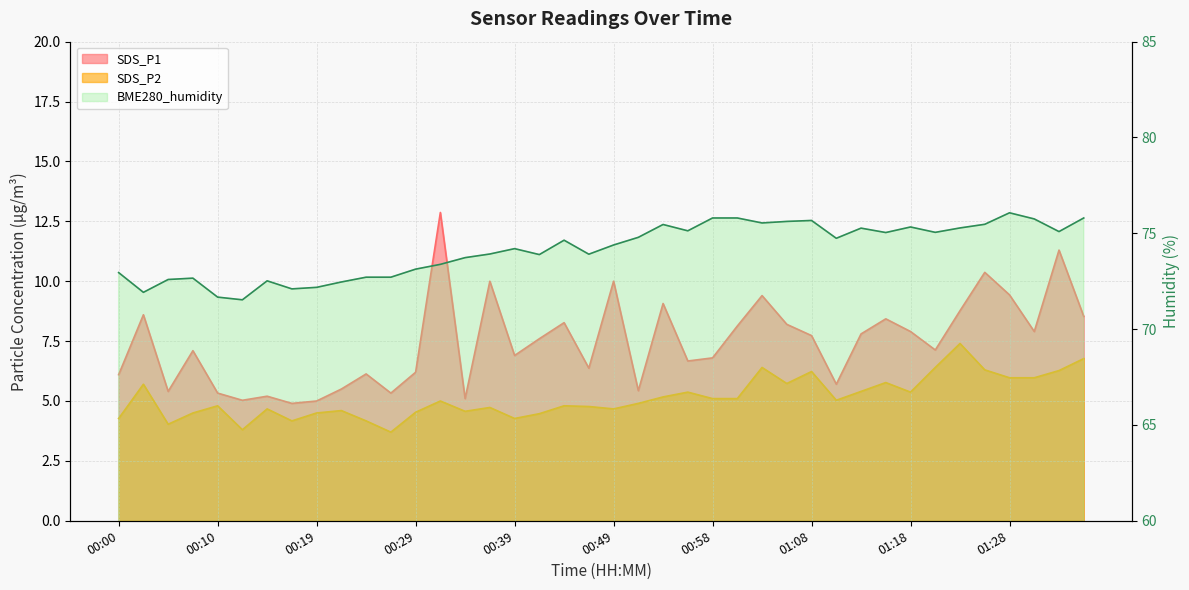

Reading left to right, what are all the values shown in this chart?

SDS_P1: 6.1	8.6	5.4	7.1	5.3	5.0	5.2	4.9	5.0	5.5	6.1	5.3	6.2	12.9	5.1	10.0	6.9	7.6	8.3	6.4	10.0	5.4	9.1	6.7	6.8	8.1	9.4	8.2	7.7	5.7	7.8	8.4	7.9	7.1	8.8	10.4	9.4	7.9	11.3	8.5
SDS_P2: 4.3	5.7	4.0	4.5	4.8	3.8	4.7	4.2	4.5	4.6	4.2	3.7	4.5	5.0	4.6	4.7	4.3	4.5	4.8	4.8	4.7	4.9	5.2	5.4	5.1	5.1	6.4	5.7	6.2	5.0	5.4	5.8	5.4	6.4	7.4	6.3	6.0	6.0	6.3	6.8
BME280_humidity: 73.0	71.9	72.6	72.7	71.7	71.5	72.5	72.1	72.2	72.5	72.7	72.7	73.1	73.4	73.7	73.9	74.2	73.9	74.6	73.9	74.4	74.8	75.5	75.1	75.8	75.8	75.5	75.6	75.7	74.7	75.3	75.0	75.3	75.0	75.3	75.5	76.1	75.8	75.1	75.8